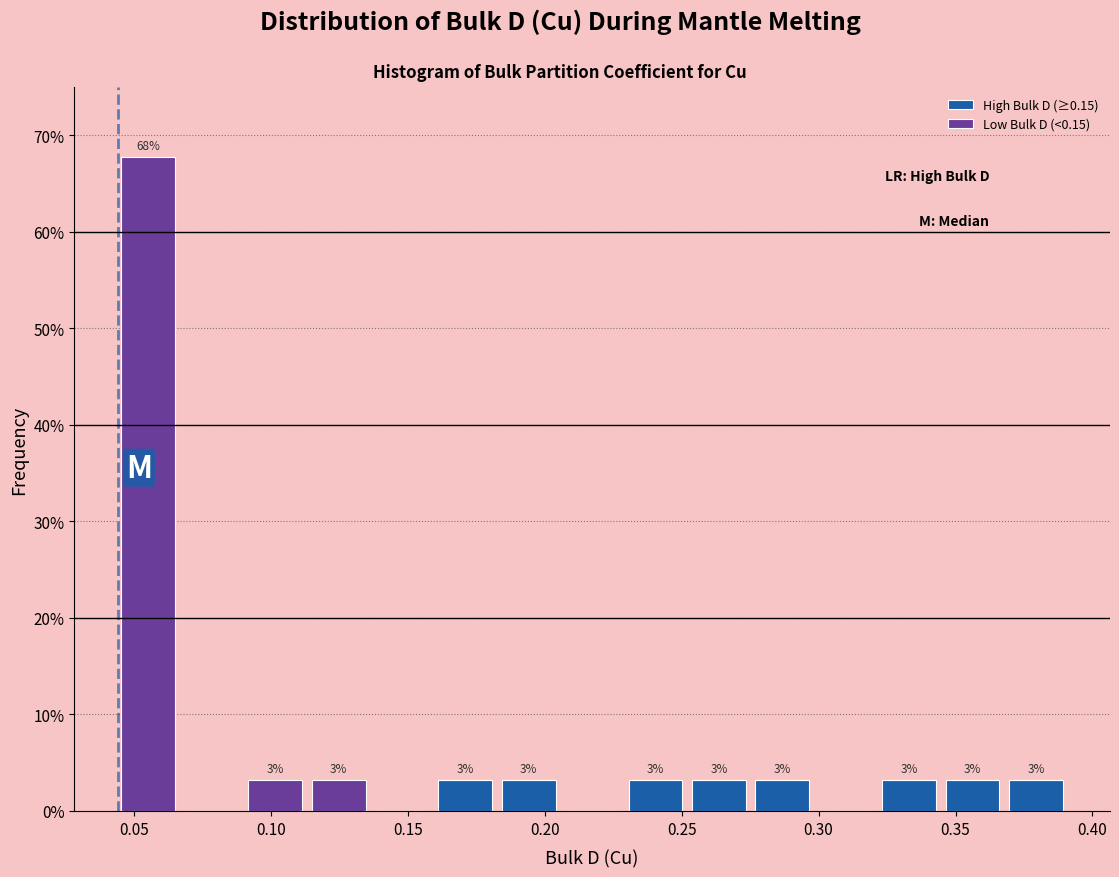

Which range on the x-axis has the tallest stacked bar (by total height)?

0.045 to 0.065